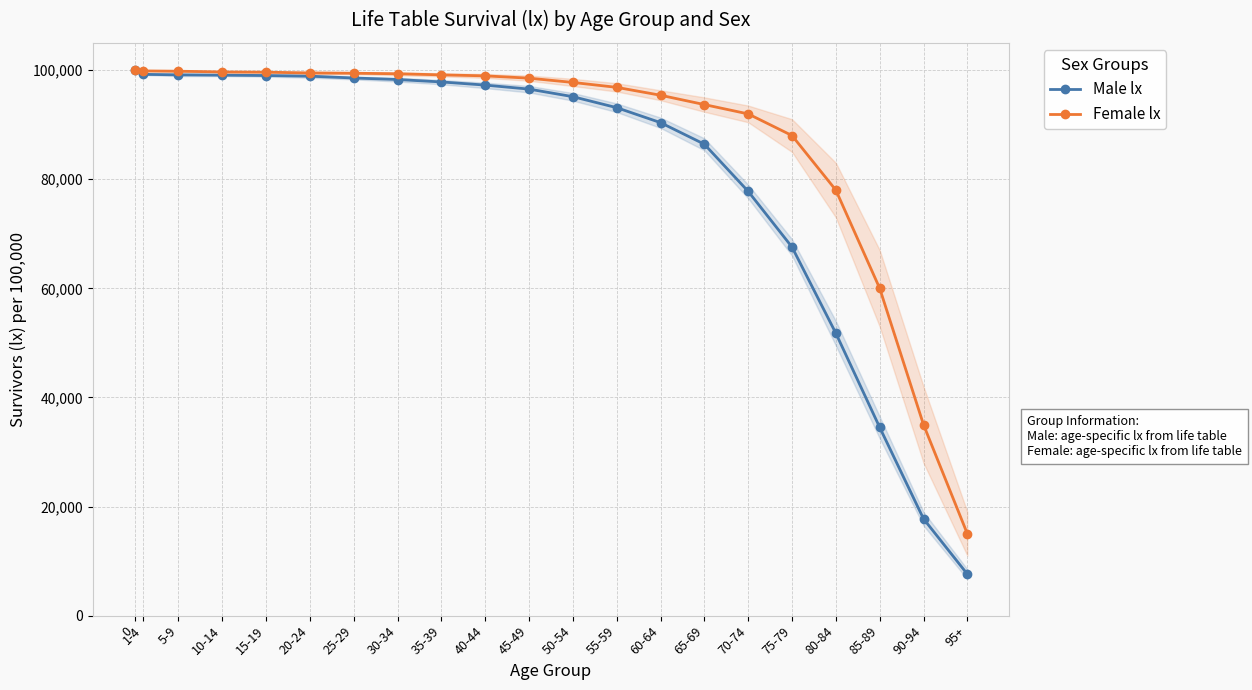

True or false: Male lx and Female lx intersect in this chart.

False